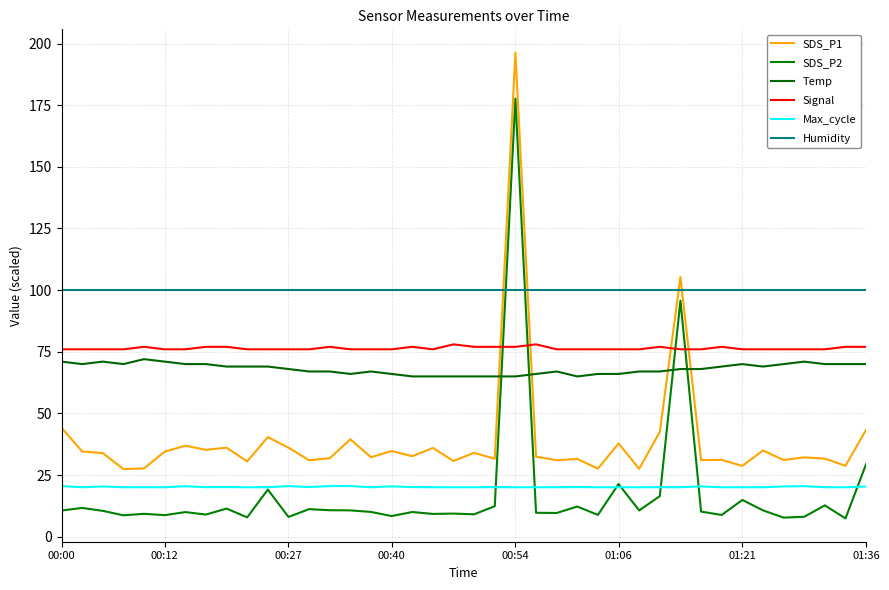

How many values in the SDS_P1 series exceed 32?

23